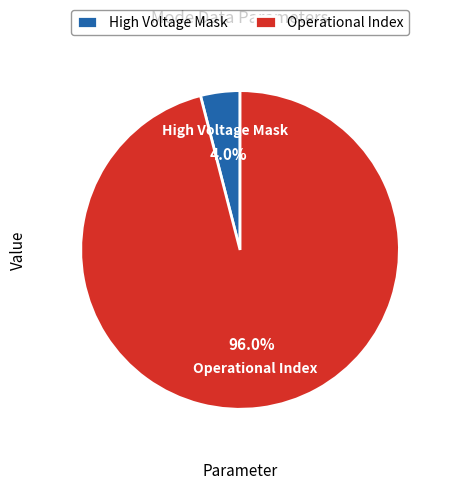

True or false: High Voltage Mask accounts for 4% of the total.

True